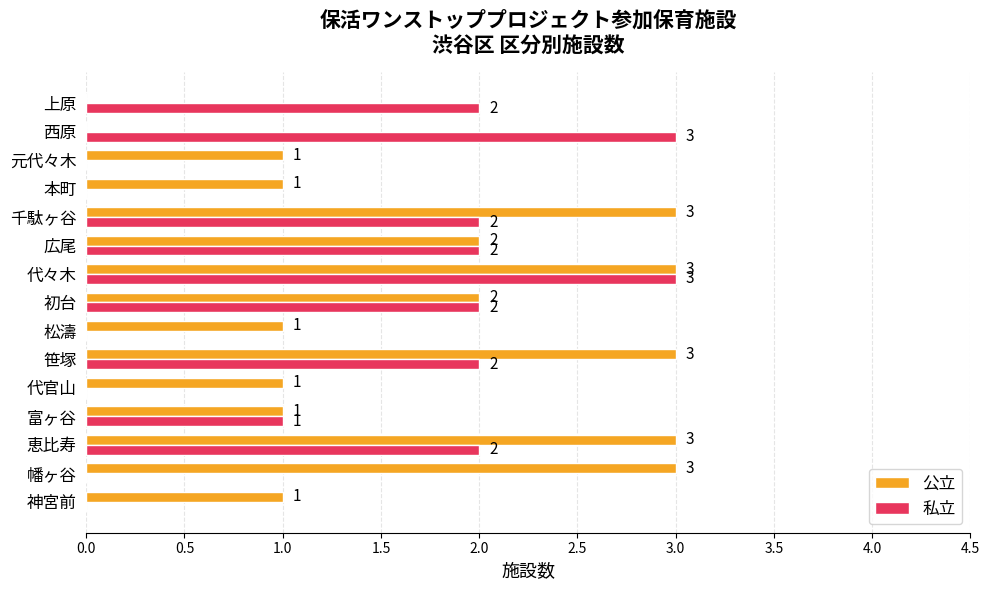

What is the maximum value shown in the chart?

3